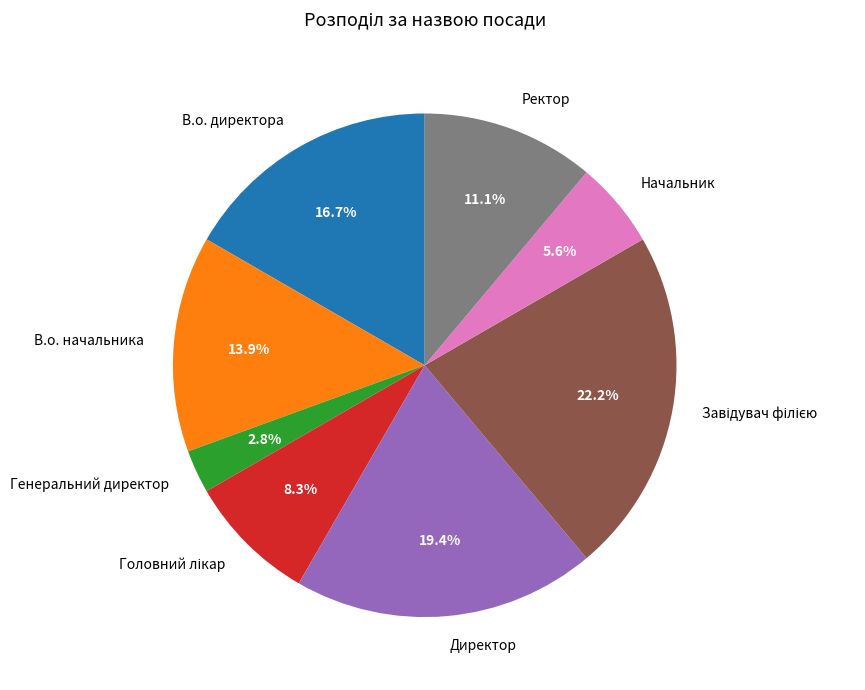

To the nearest percent, what portion does Генеральний директор represent?

3%